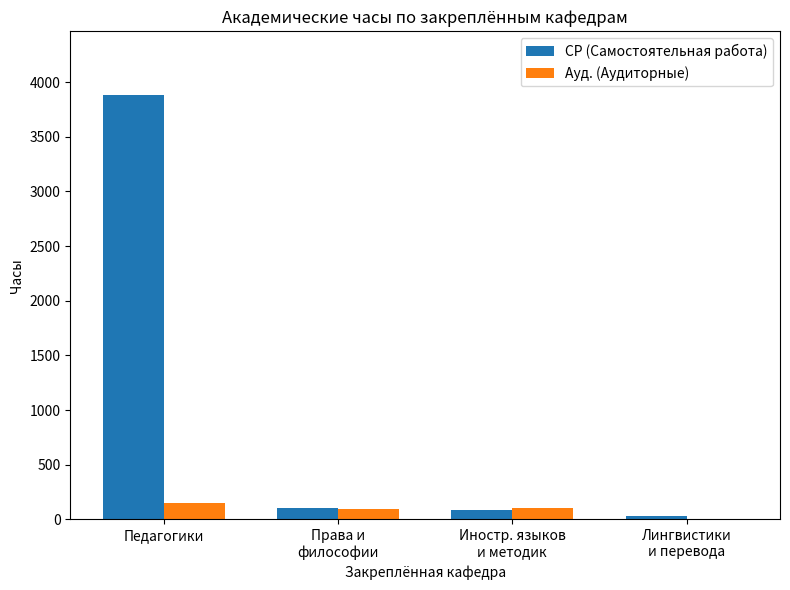

What is the average value of the СР (Самостоятельная работа) series?

1026